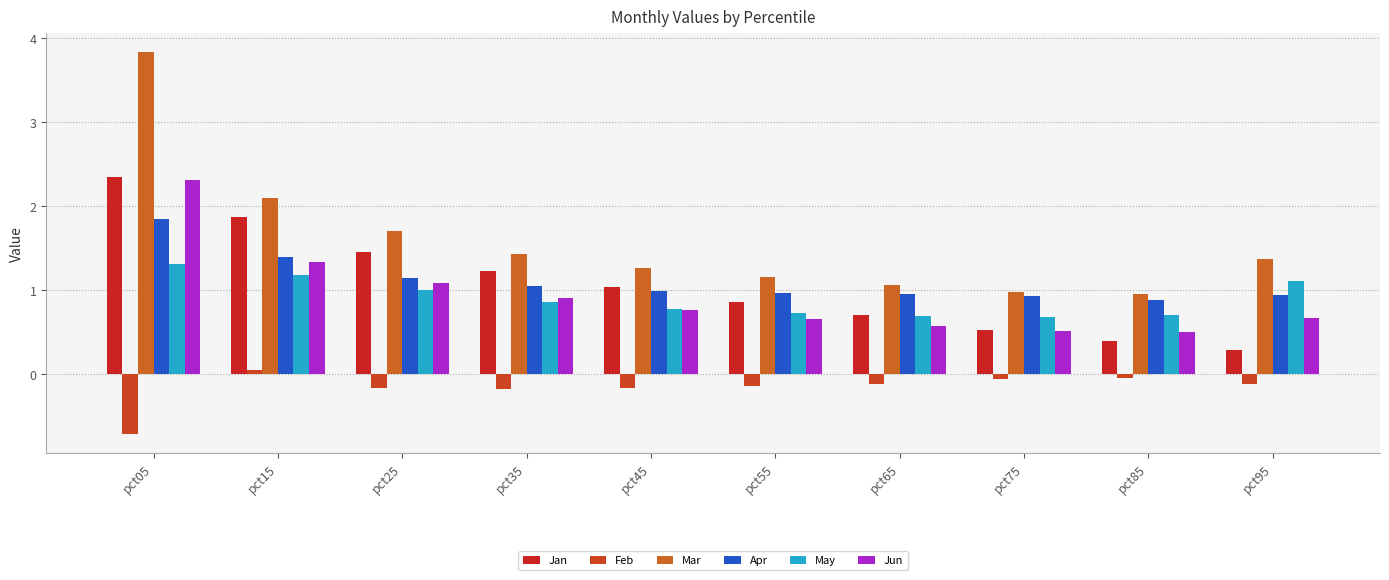

What are all the series names shown in the legend?

Jan, Feb, Mar, Apr, May, Jun